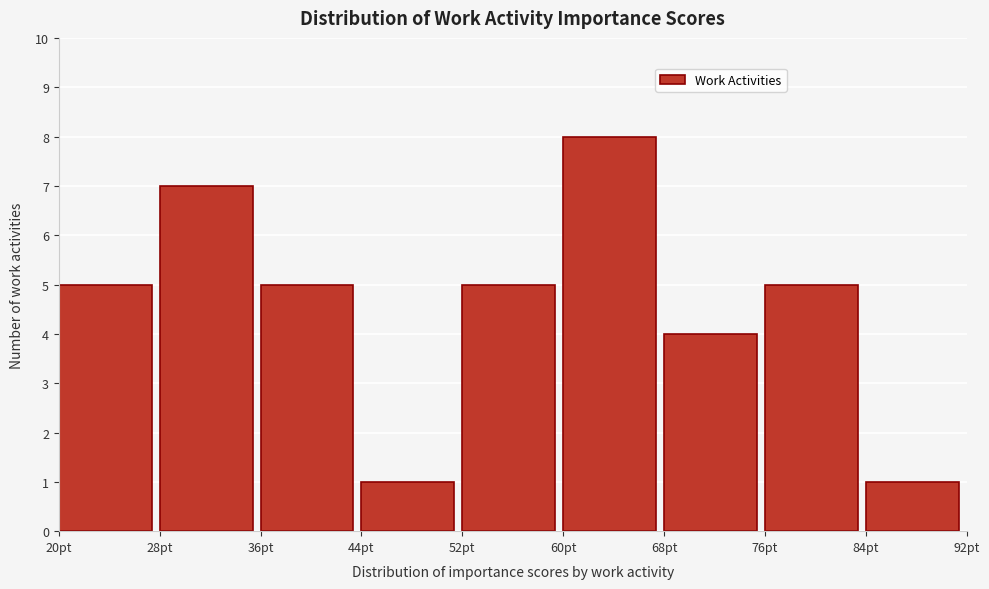

Reading left to right, list every bar in this chart as the range it spans on the x-axis followed by its height. The values are not printed on the chart, so give them approximately, as read against the axis.

20 to 28: 5
28 to 36: 7
36 to 44: 5
44 to 52: 1
52 to 60: 5
60 to 68: 8
68 to 76: 4
76 to 84: 5
84 to 92: 1